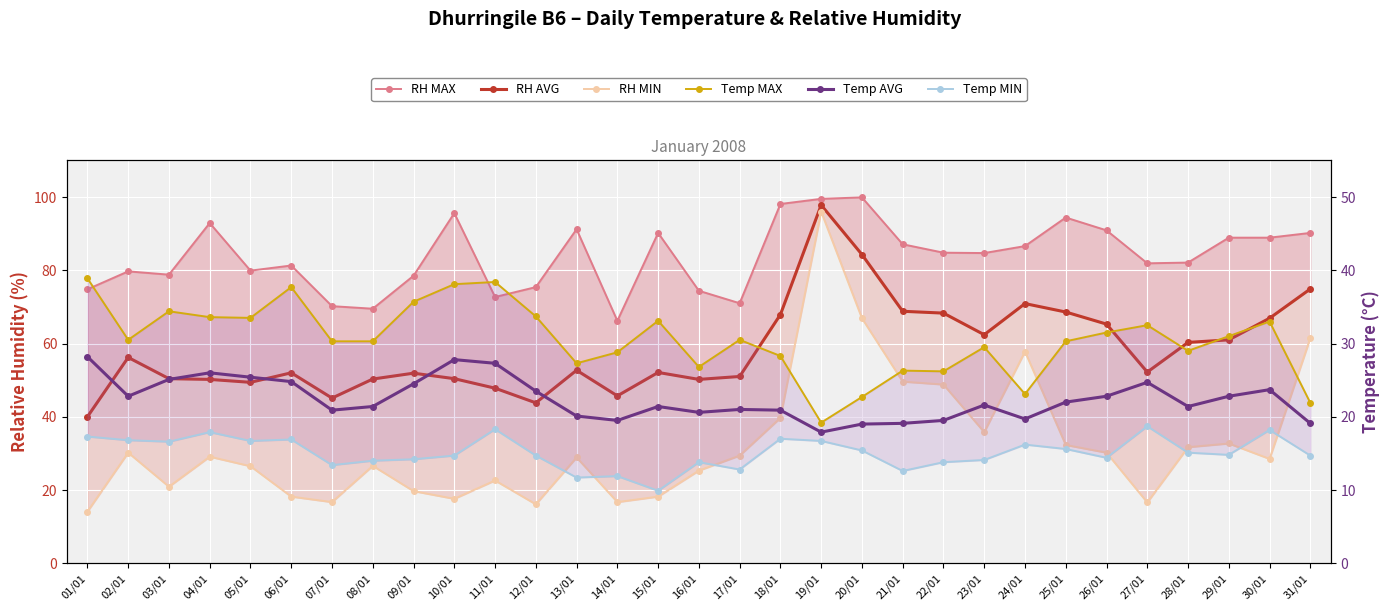

How many values in the Temp MIN series are below 14?

8